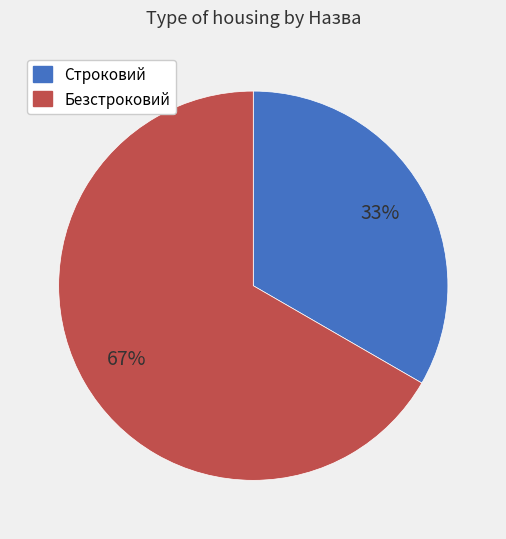

How many segments does this pie chart have?

2